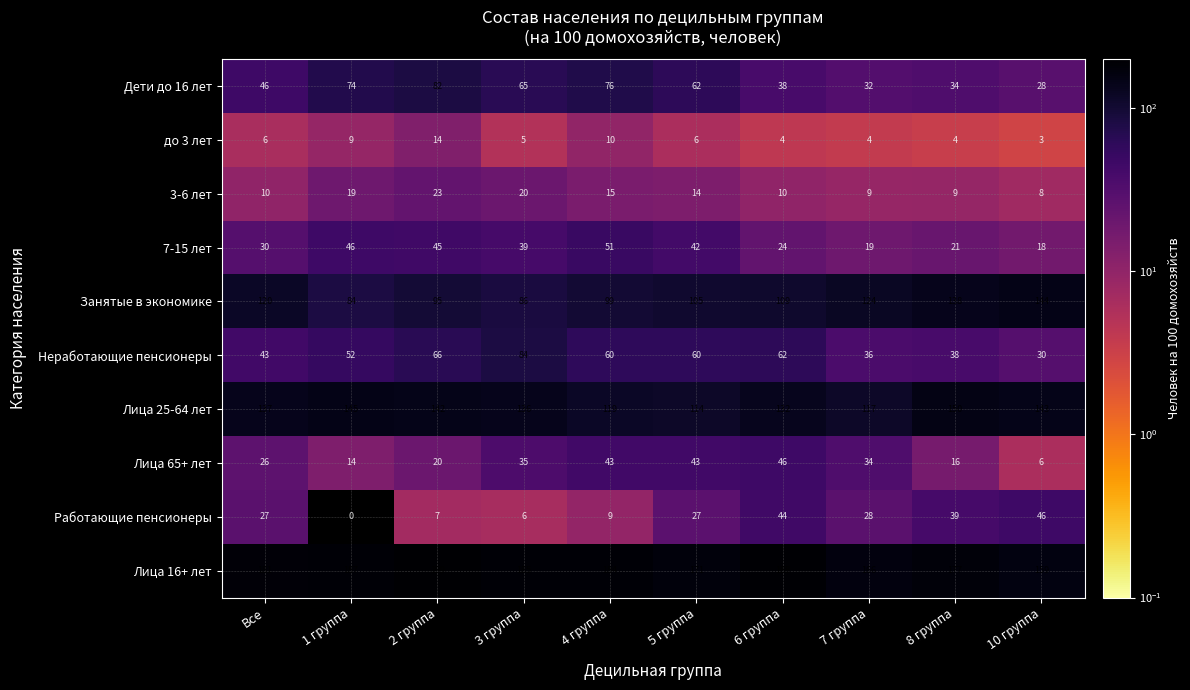

At 2 группа, list the series in order from smallest to largest.

Работающие пенсионеры, до 3 лет, Лица 65+ лет, 3-6 лет, 7-15 лет, Неработающие пенсионеры, Дети до 16 лет, Занятые в экономике, Лица 25-64 лет, Лица 16+ лет